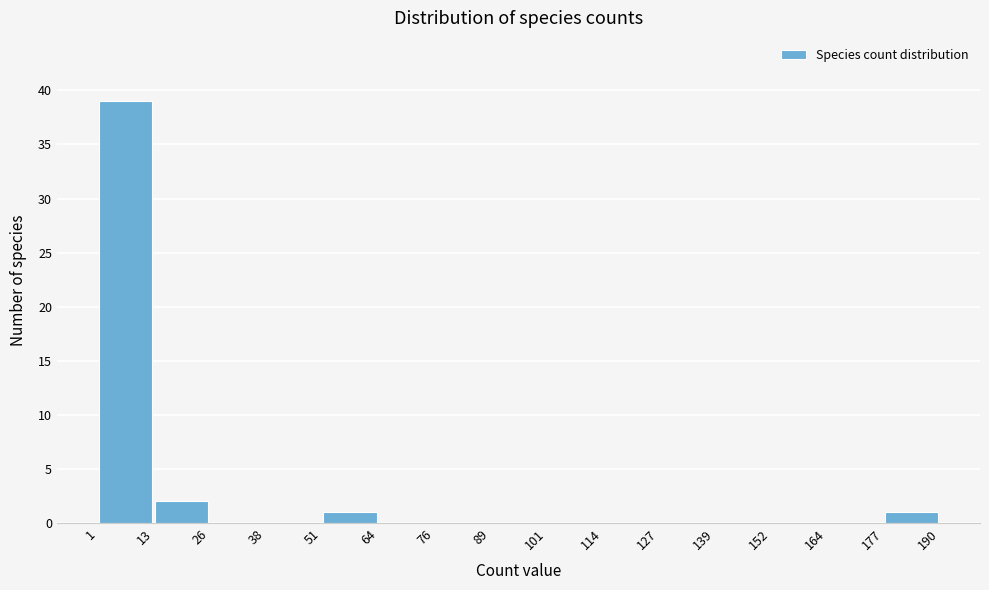

What is the height of the bar covering 1 to 13 on the x-axis? The values are not printed on the chart, so give them approximately, as read against the axis.

39